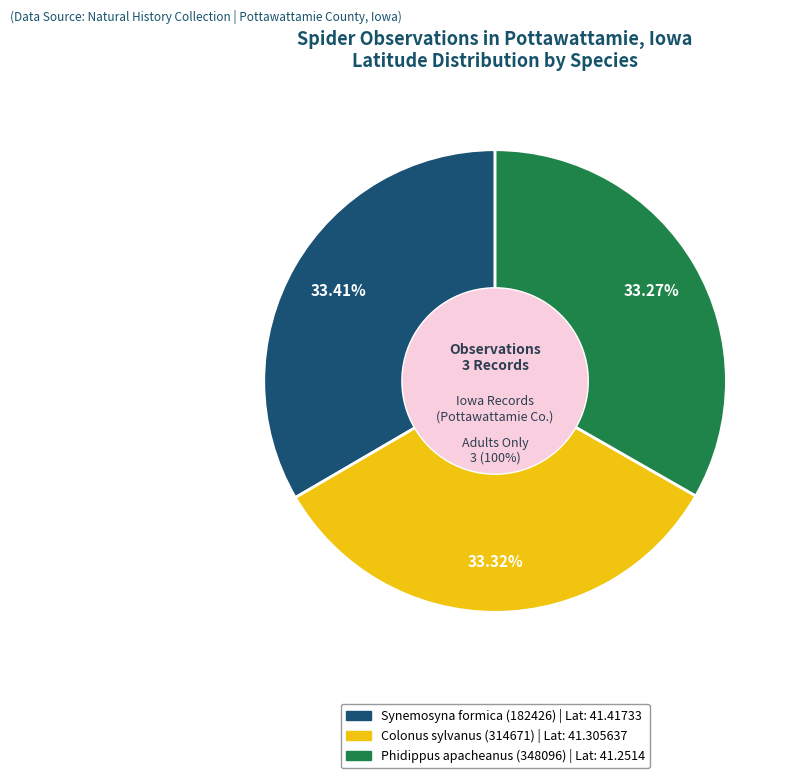

Rank the categories by value from lowest to highest.

Phidippus apacheanus (348096), Colonus sylvanus (314671), Synemosyna formica (182426)